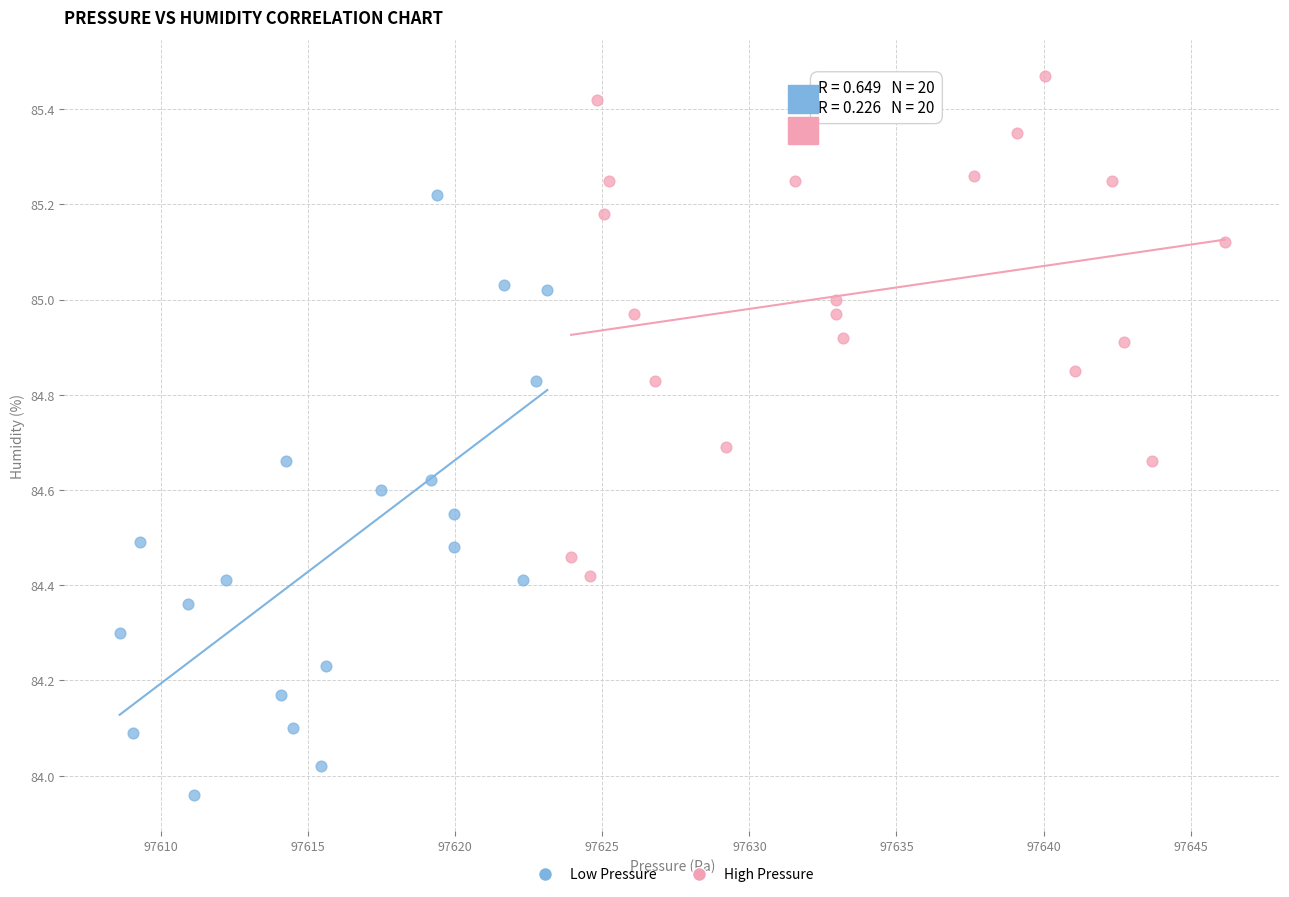

Which series reaches the maximum Y coordinate?

High Pressure